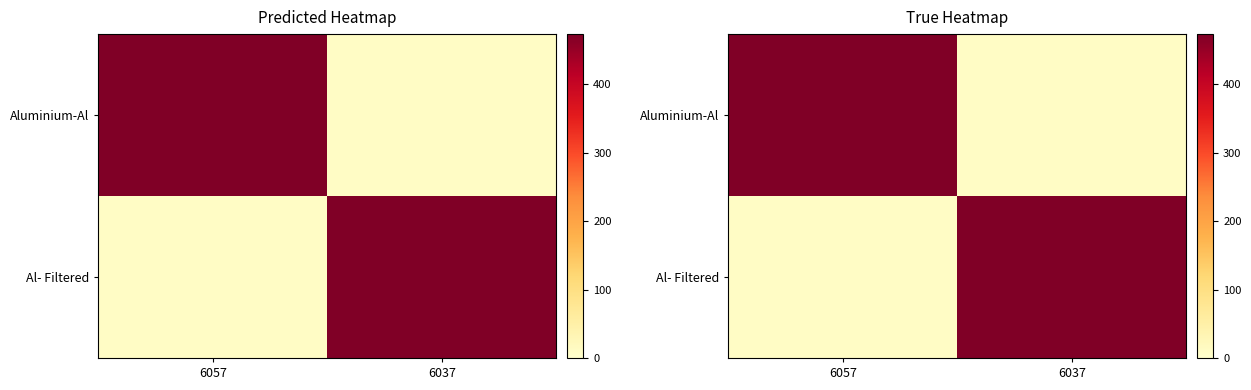

At how many categories does at least one series exceed 329?

2